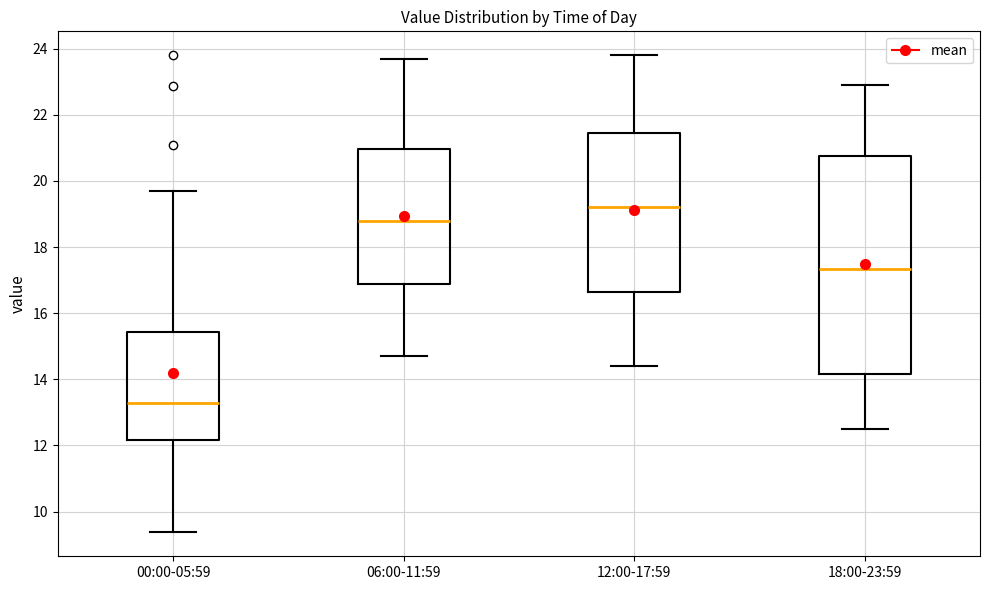

Reading left to right, read every box against the y-axis: the position of its median line, the range the box covers, and the ends of its whiskers. The values are not printed on the chart, so give them approximately, as read against the axis.

00:00-05:59: median 13.2, box 12.2 to 15.4, whiskers 9.4 to 19.8
06:00-11:59: median 18.8, box 16.8 to 21.0, whiskers 14.8 to 23.8
12:00-17:59: median 19.2, box 16.6 to 21.4, whiskers 14.4 to 23.8
18:00-23:59: median 17.4, box 14.2 to 20.8, whiskers 12.6 to 23.0